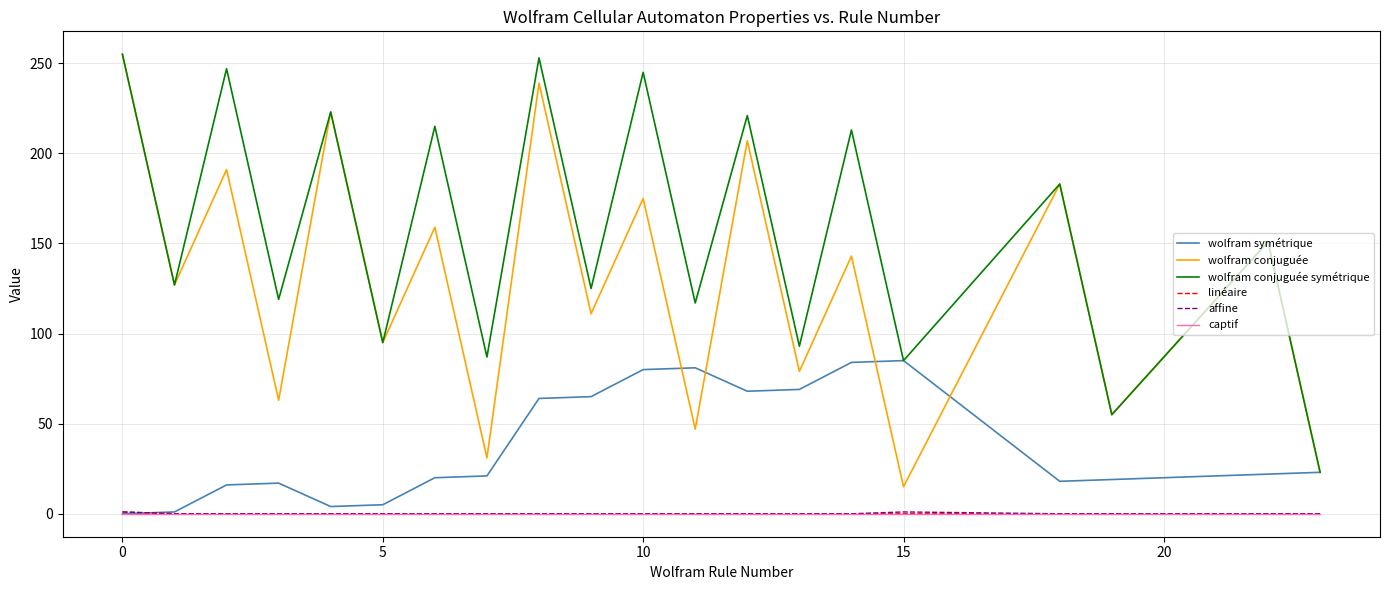

How many distinct data groups are displayed?

6